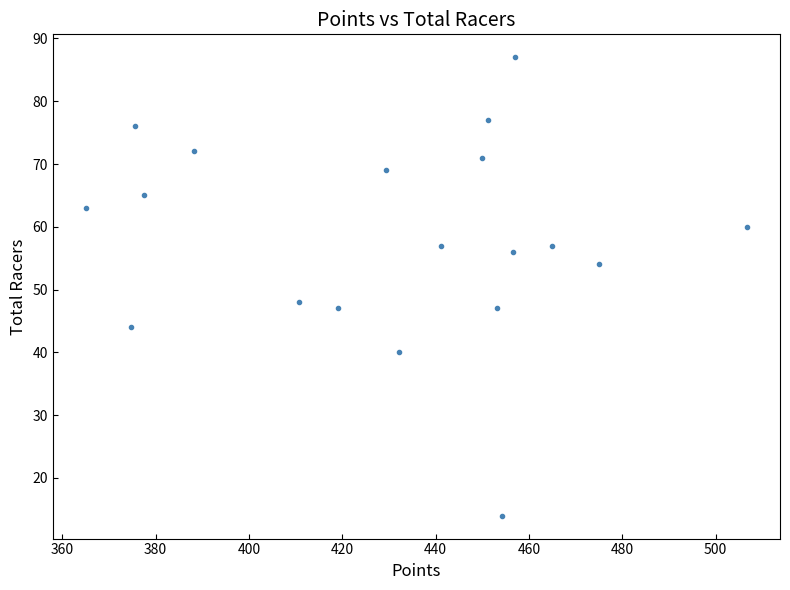

What is the range of Y values (max minus min)?

73